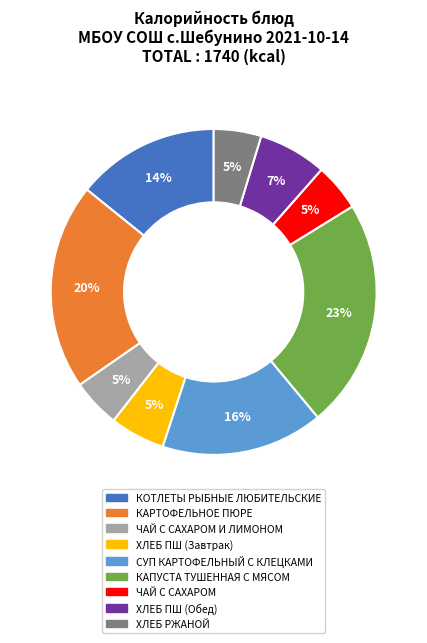

How many slices are in this pie chart?

9